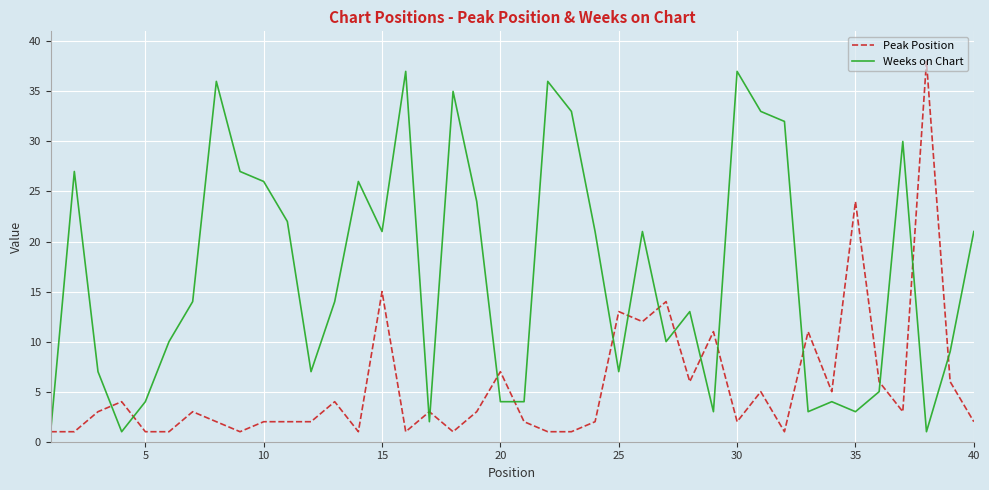

What is the greatest value displayed?

38